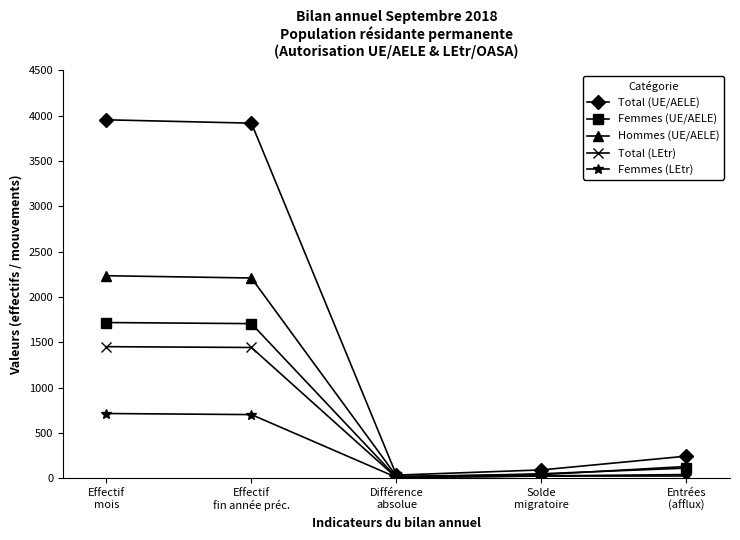

Which series has the largest range (max minus min)?

Total (UE/AELE)